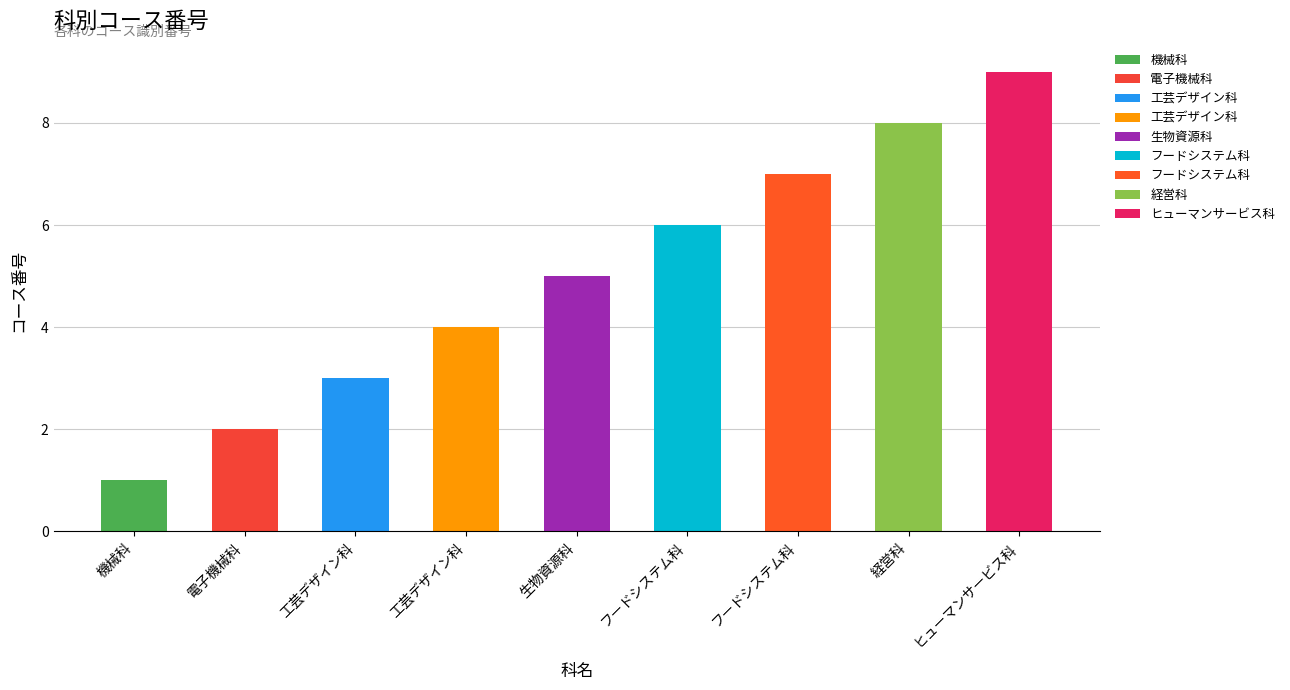

Rank the categories by value from highest to lowest.

ヒューマンサービス科, 経営科, フードシステム科, フードシステム科, 生物資源科, 工芸デザイン科, 工芸デザイン科, 電子機械科, 機械科